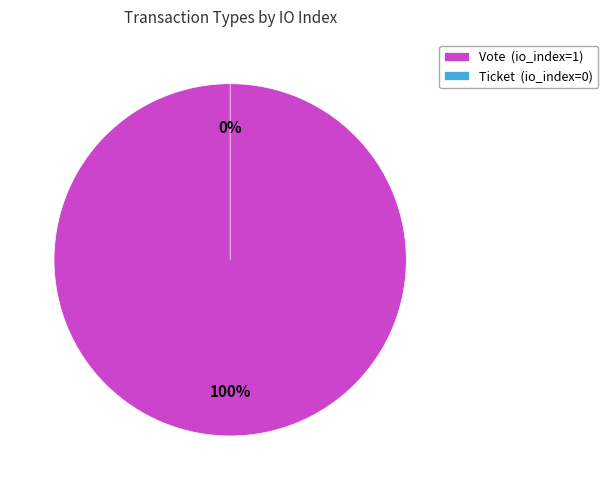

To the nearest percent, what is the difference between the Vote and Ticket slice percentages?

100%